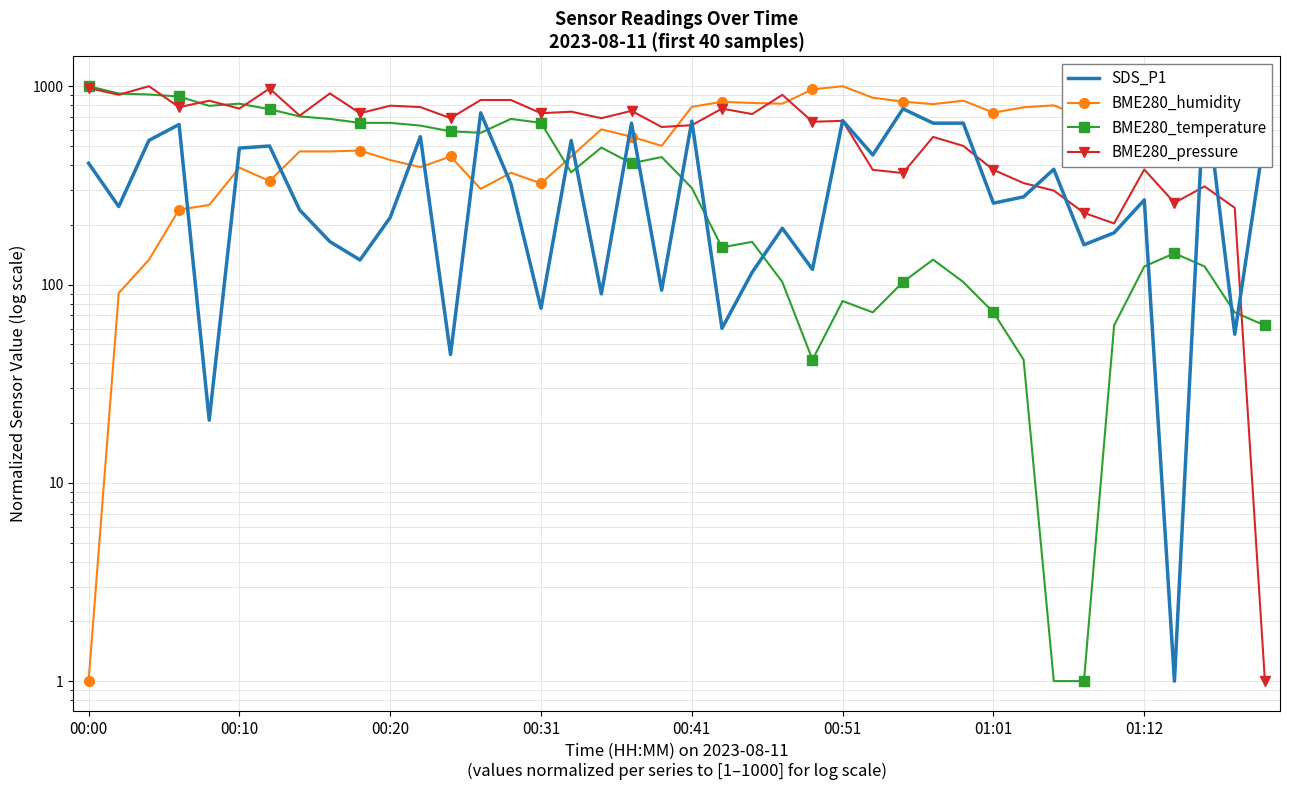

In BME280_humidity, how many points are lower than both neighbors (excluding endpoints)?

10